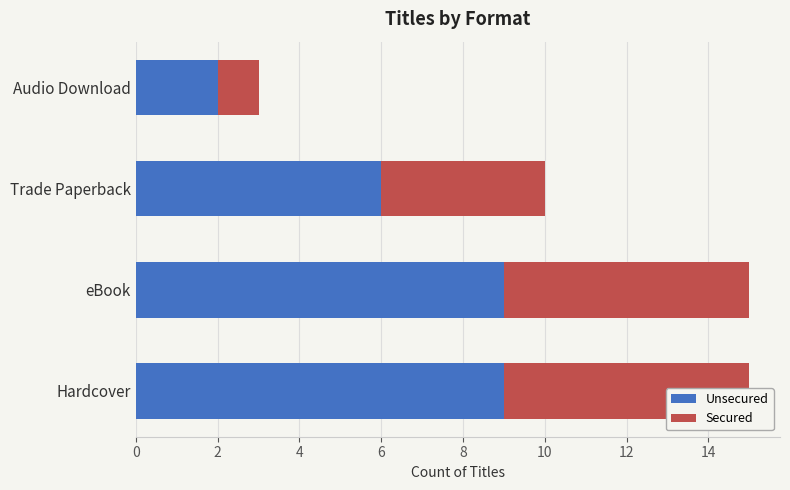

Is it true that Unsecured equals 6 at Trade Paperback?

True